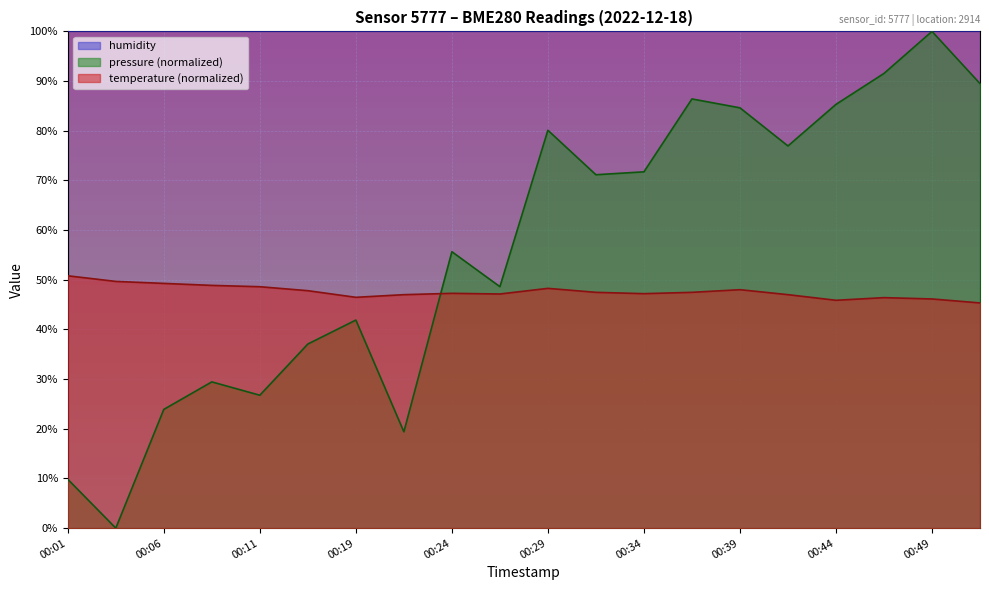

Between 00:09 and 00:11, which series saw the biggest shift?

pressure